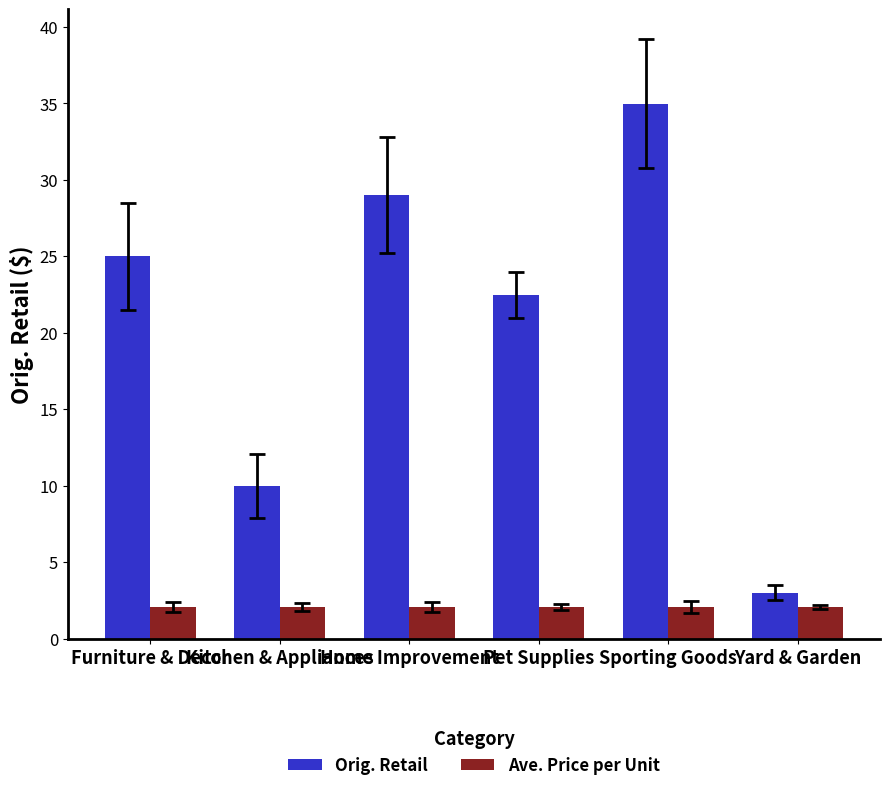

At which category is the sum across all series the highest?

Sporting Goods